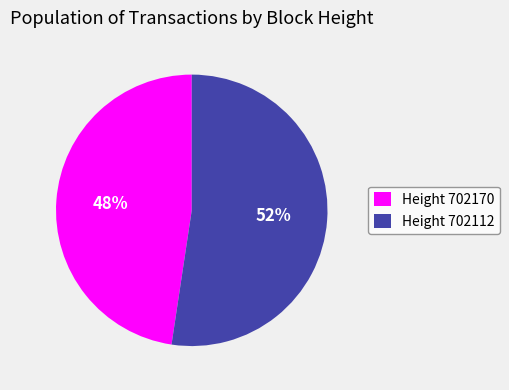

To the nearest percent, what percentage of the pie is Height 702170?

48%